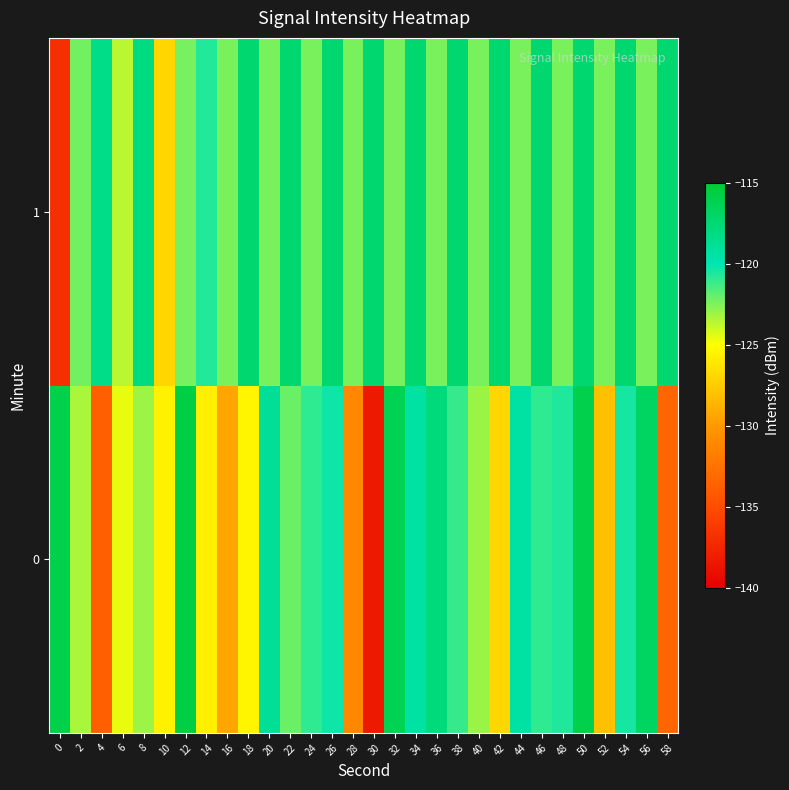

Reading right to left, list all the values displayed in this chart.

0: 58=-133.3	56=-116.9	54=-120.4	52=-128.1	50=-116.0	48=-120.6	46=-120.9	44=-119.5	42=-127.0	40=-123.0	38=-121.1	36=-117.9	34=-119.5	32=-116.3	30=-138.3	28=-131.1	26=-120.3	24=-120.9	22=-122.1	20=-118.9	18=-125.5	16=-129.4	14=-125.7	12=-115.7	10=-125.6	8=-123.1	6=-124.6	4=-133.7	2=-123.3	0=-115.9
1: 58=-117.4	56=-122.4	54=-117.4	52=-122.4	50=-117.4	48=-122.4	46=-117.4	44=-122.4	42=-117.4	40=-122.4	38=-117.4	36=-122.4	34=-117.4	32=-122.4	30=-117.4	28=-122.4	26=-117.4	24=-122.4	22=-117.4	20=-122.4	18=-117.4	16=-122.4	14=-120.7	12=-122.4	10=-127.0	8=-118.2	6=-123.6	4=-118.4	2=-122.3	0=-136.9